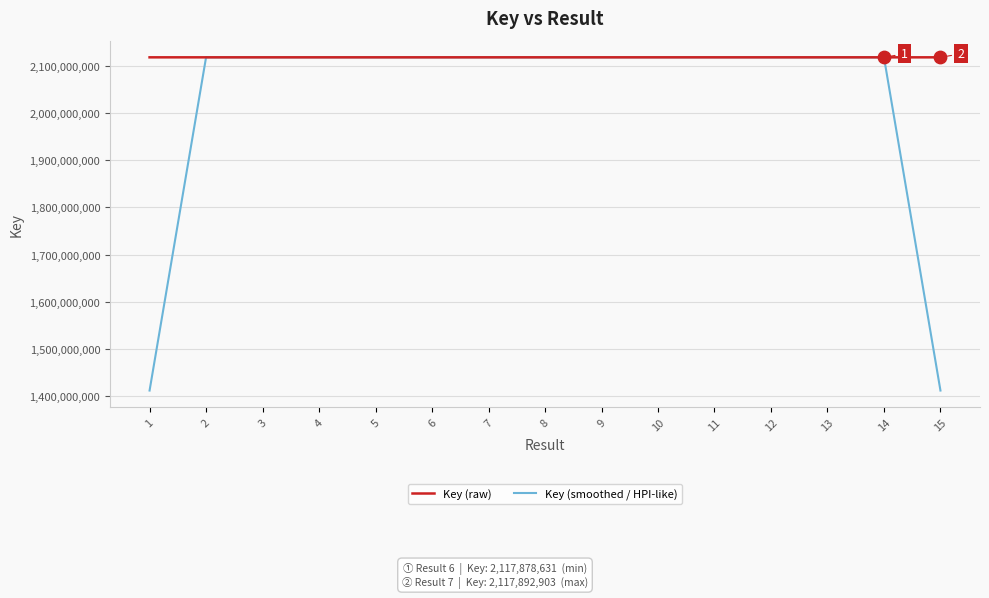

Which series has the largest range (max minus min)?

Key (smoothed / HPI-like)